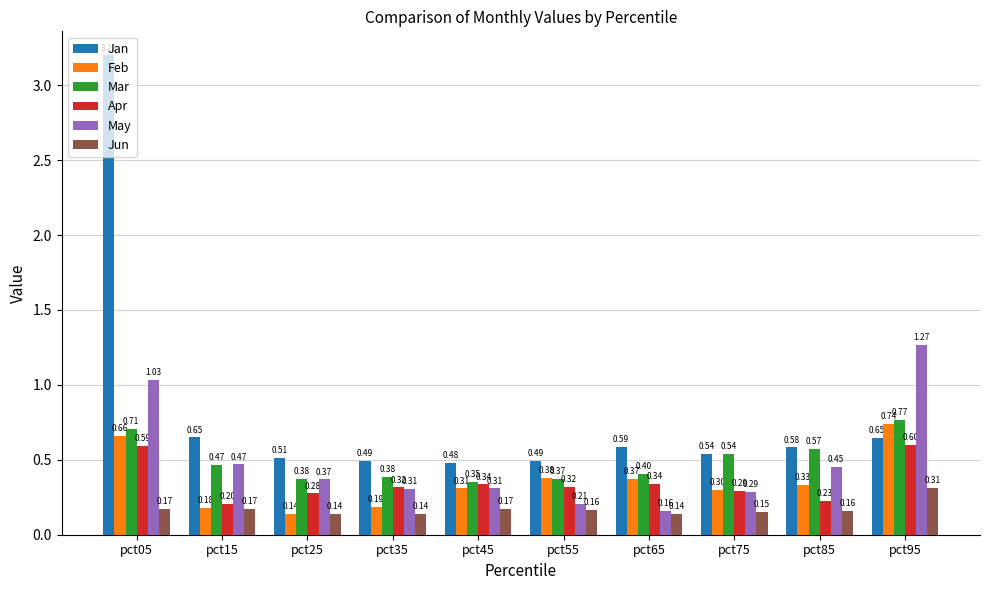

Which label corresponds to the largest value in the chart?

pct05